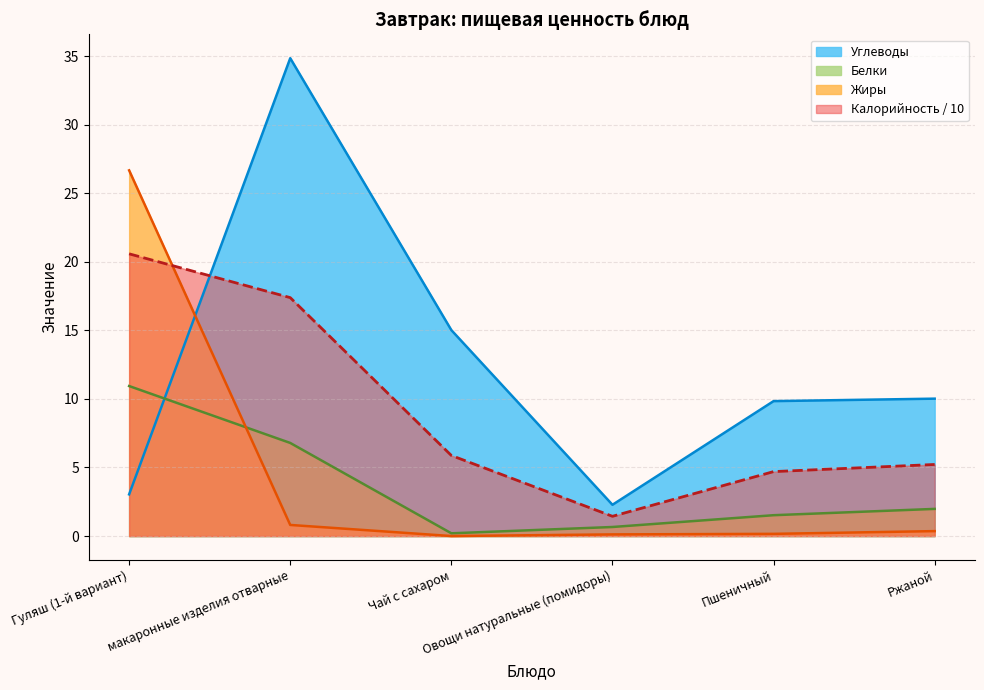

True or false: Белки and Калорийность intersect in this chart.

False